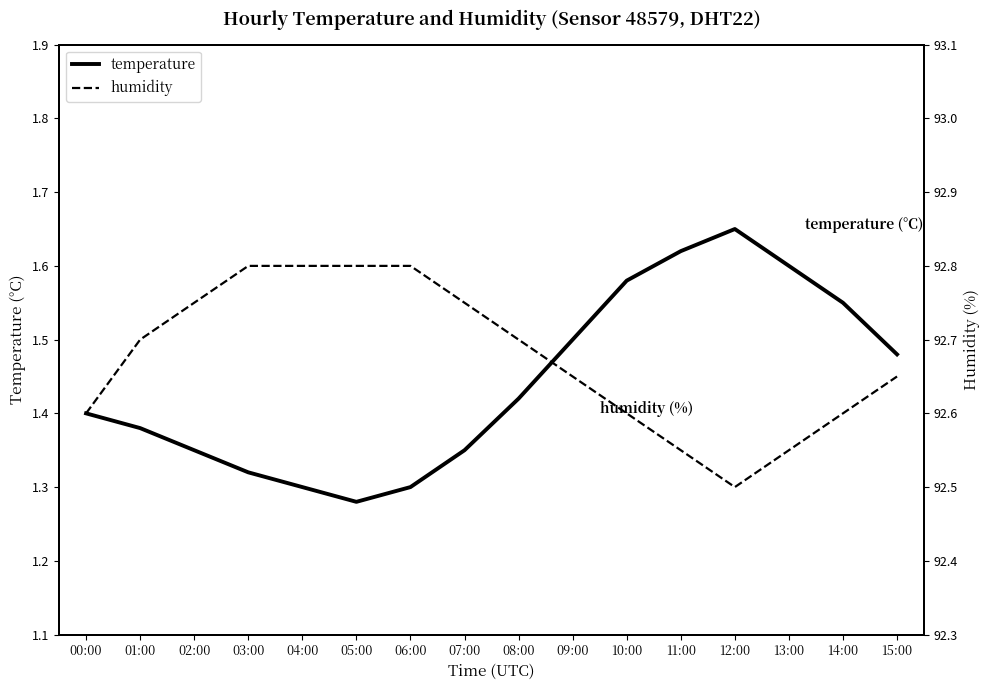

The temperature series shows 2.7 at 10:00. True or false?

False